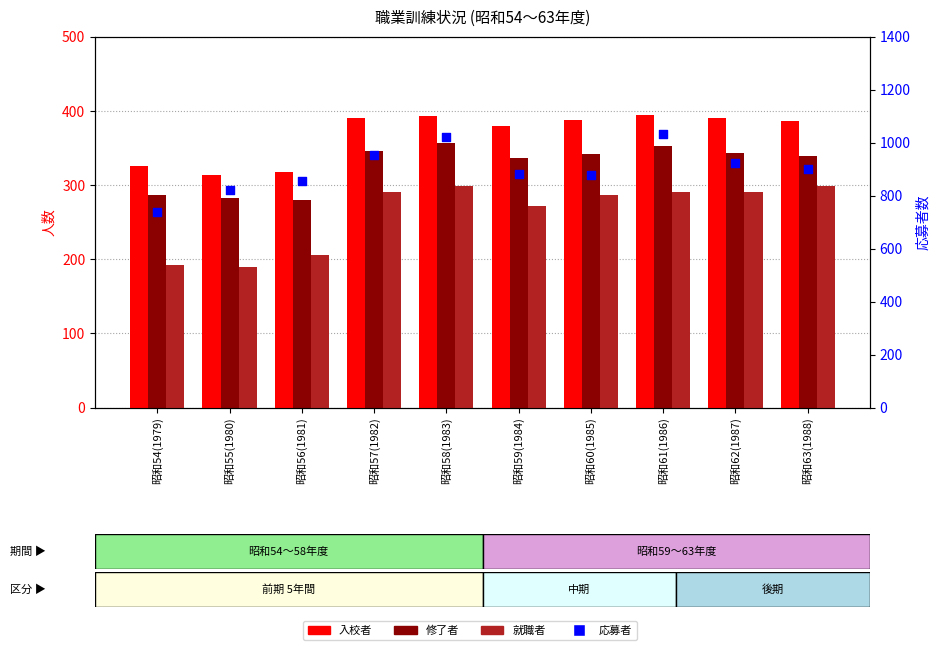

What are all the series names shown in the legend?

入校者, 修了者, 就職者, 応募者